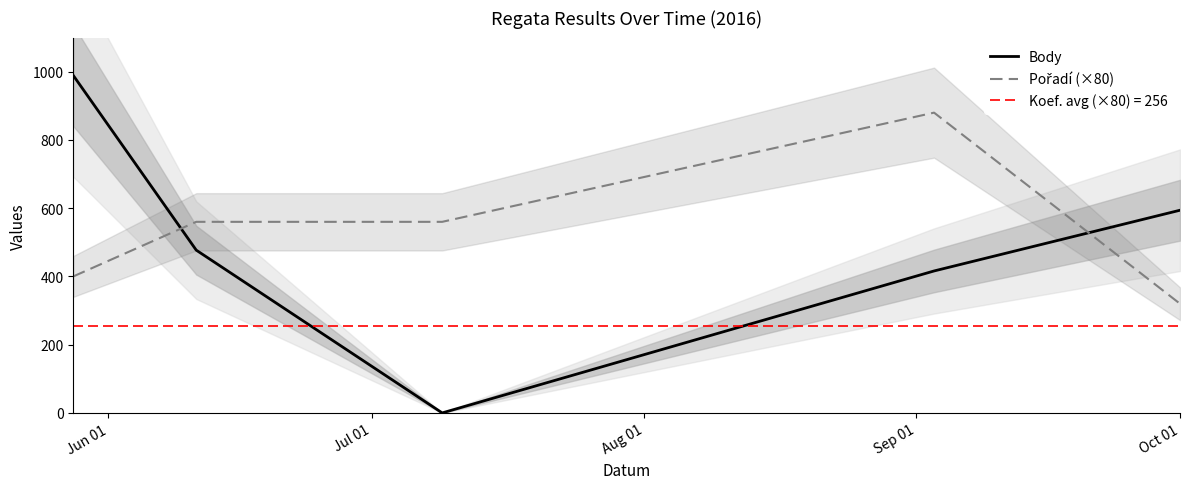

What is the difference between the maximum and second lowest values in the Body series?

573